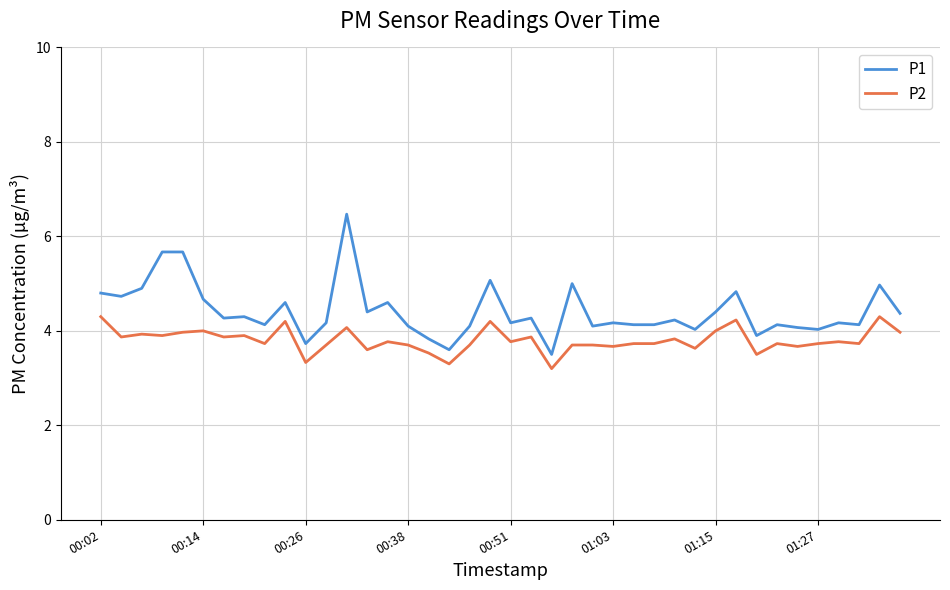

True or false: P2 and P1 cross at least once.

False